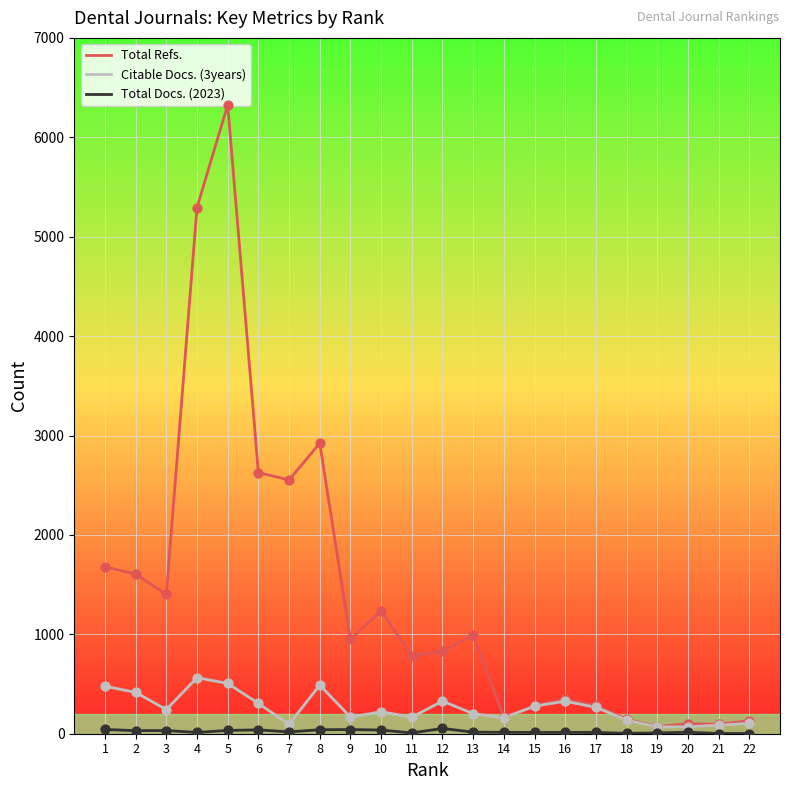

Between 5 and 6, which series saw the biggest shift?

Total Refs.